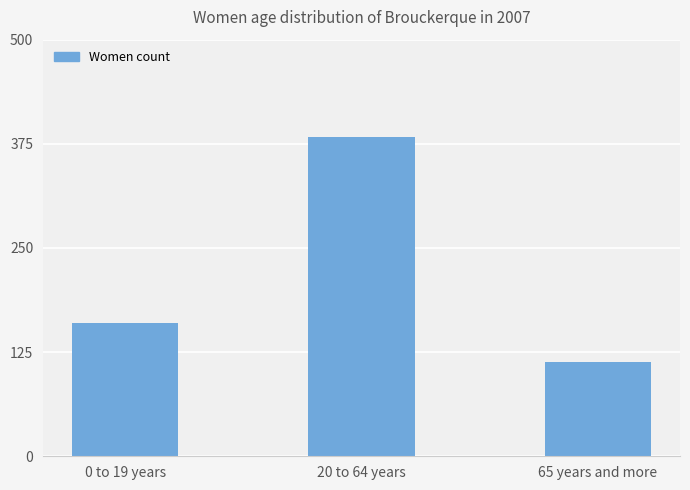

Are the bars grouped side by side (vs. stacked)?

No